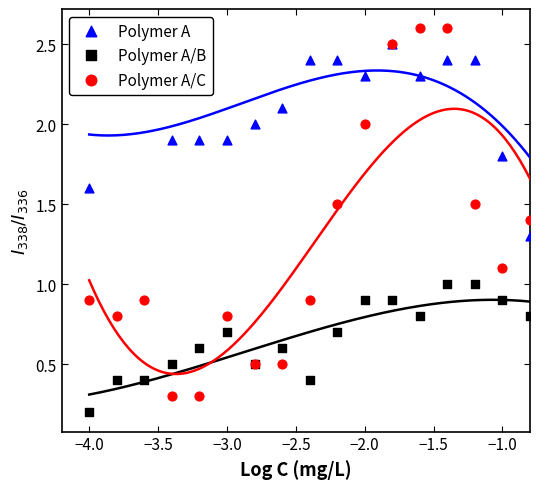

Is the value of Polymer A at 18 greater than the value of Polymer A/B at 13?

Yes